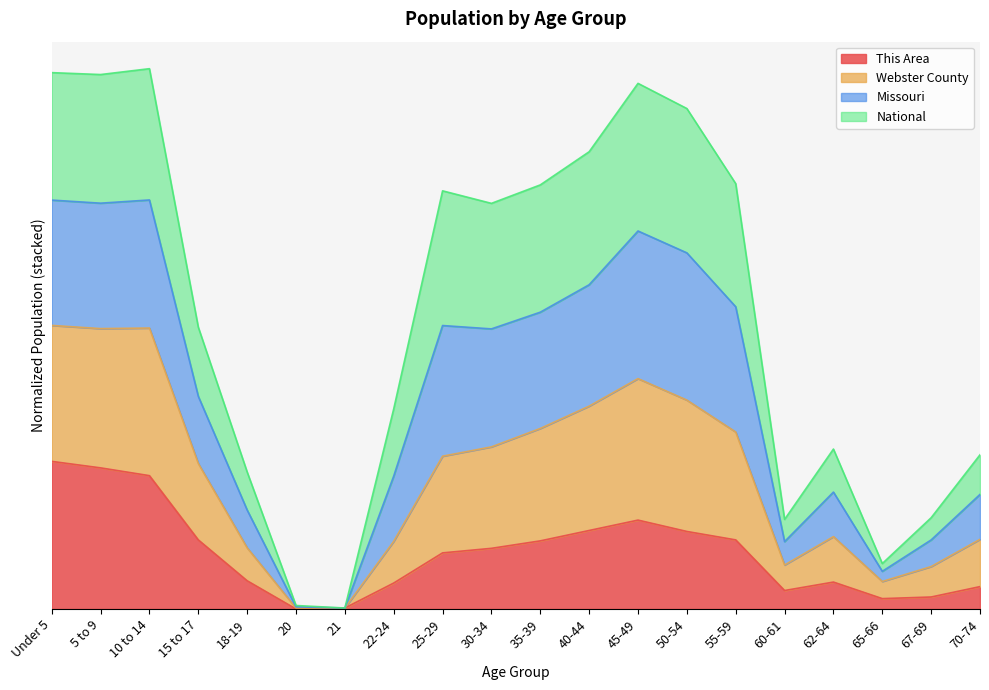

How many data points in Webster County are less than 1?

9